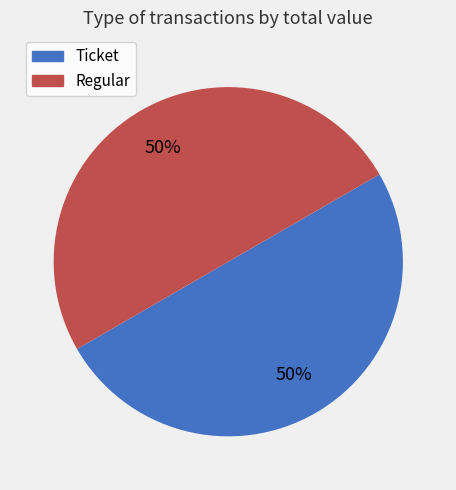

What is the ratio of the value at Regular to the value at Ticket?

1.0